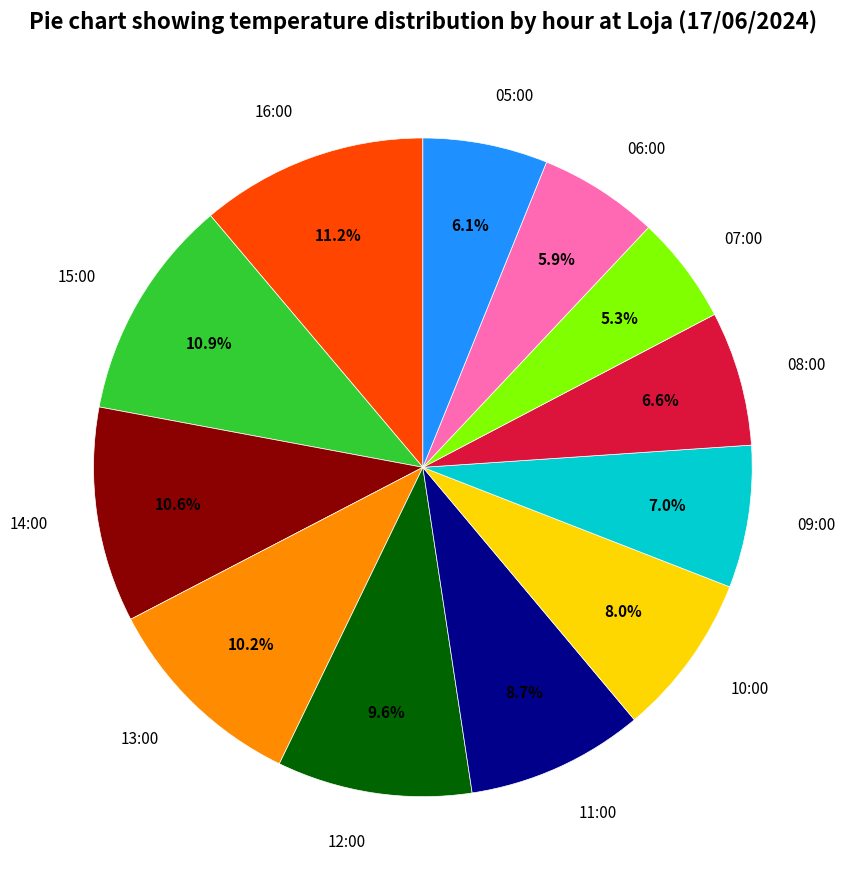

What percentage is the 15:00 slice, to the nearest percent?

11%